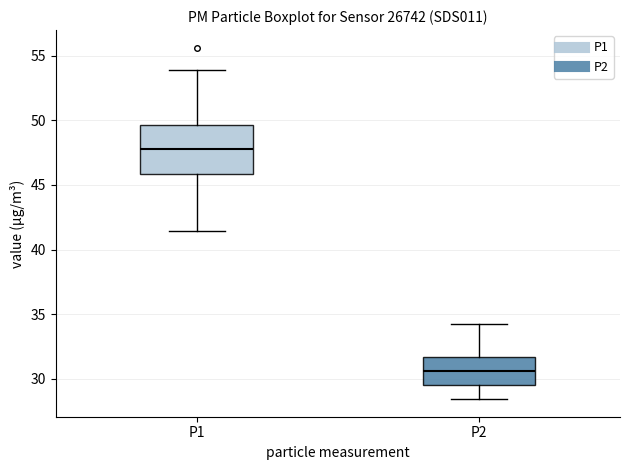

Reading left to right, transcribe this box plot: for each box, give where its median line is, the range the box spans, and where its two whiskers end, as read against the y-axis. The values are not printed on the chart, so give them approximately, as read against the axis.

P1: median 48.0, box 46.0 to 49.5, whiskers 41.5 to 54.0
P2: median 30.5, box 29.5 to 31.5, whiskers 28.5 to 34.0